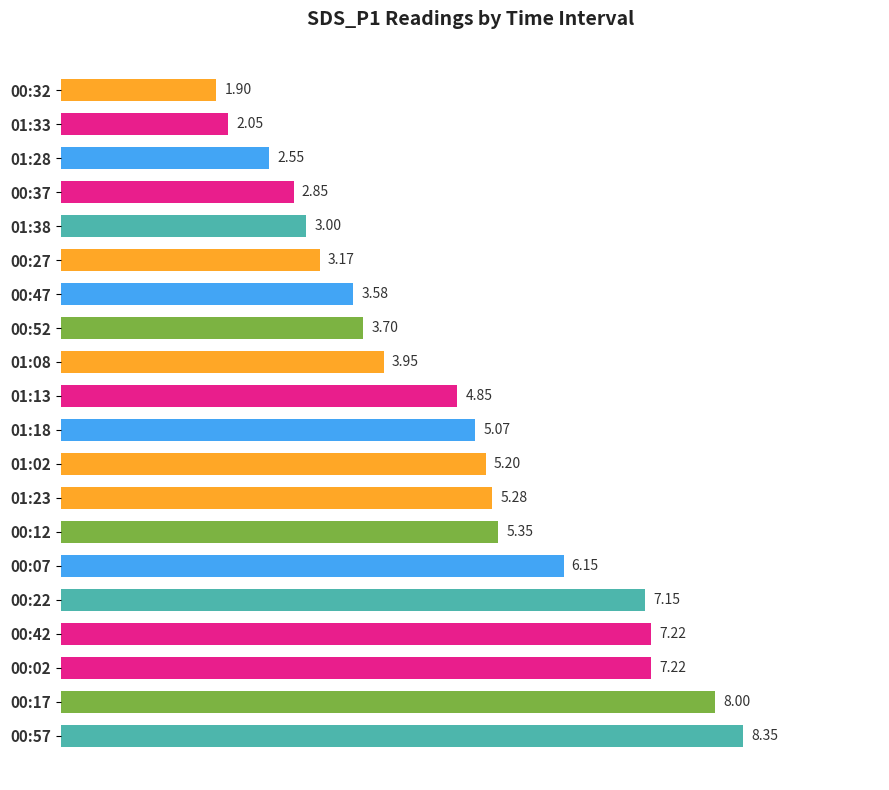

What is the sum of the values at 01:18 and 00:17?

13.1